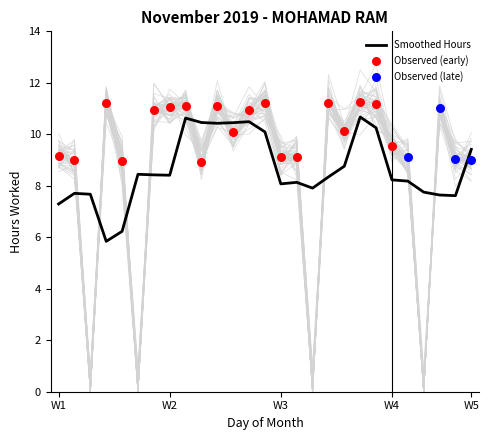

What is the ratio of the value at 25 to the value at 14?

1.0